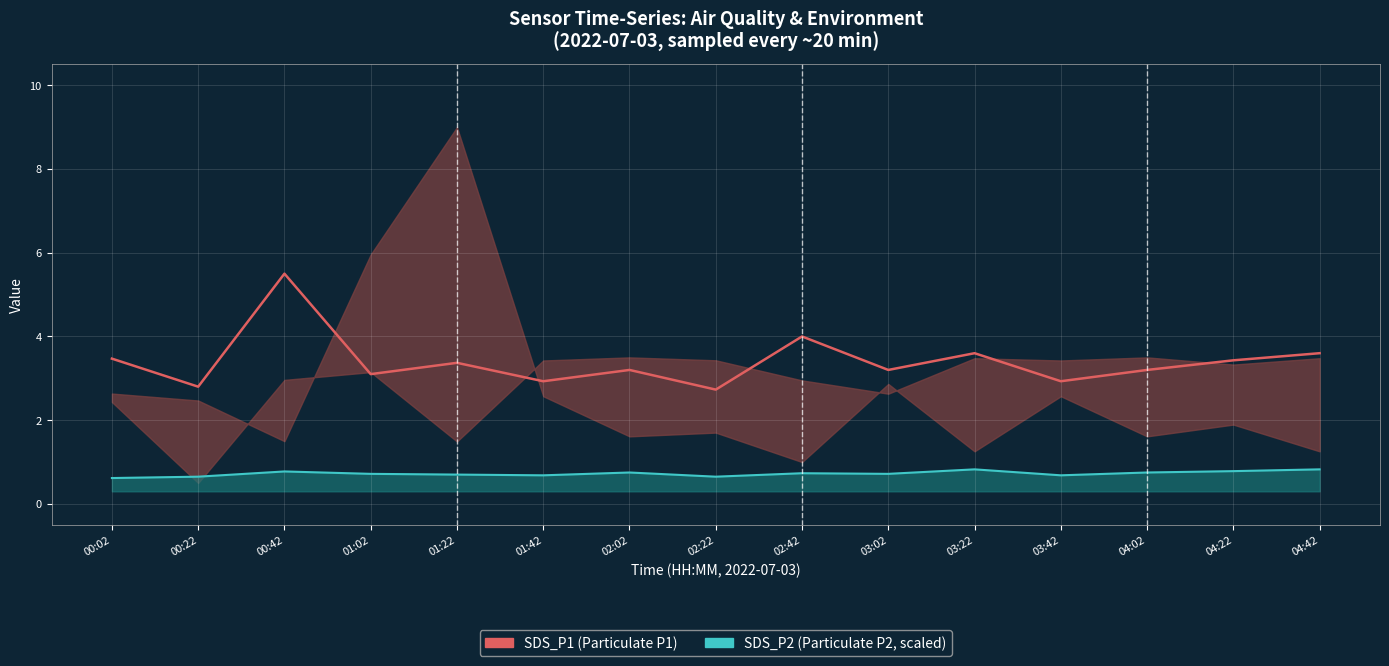

What is the average value of the SDS_P2 (Particulate P2, scaled) series?

0.7